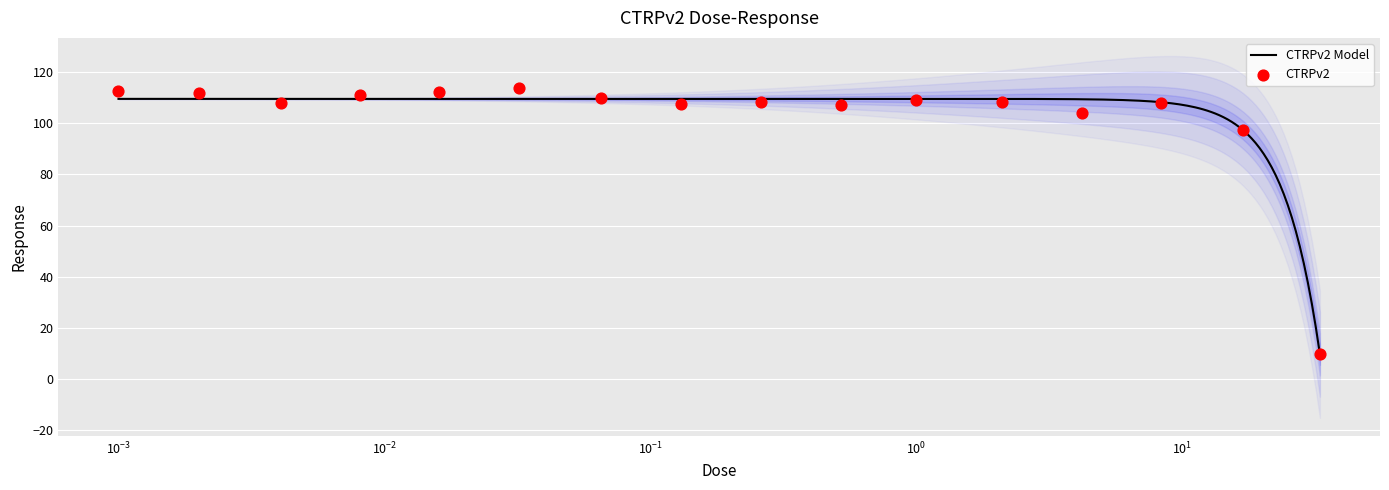

Between 17.0 and 0.13, which is larger?

0.13